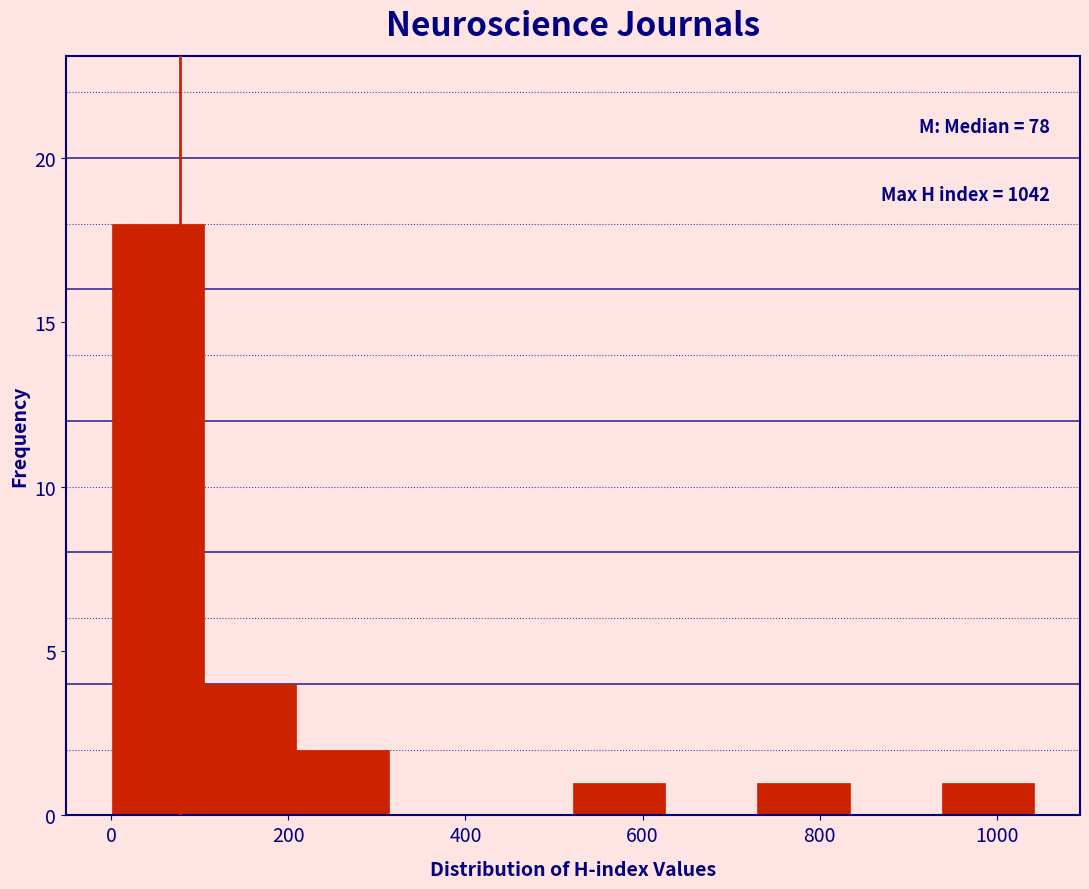

Over which range of the x-axis is the bar tallest?

0 to 100